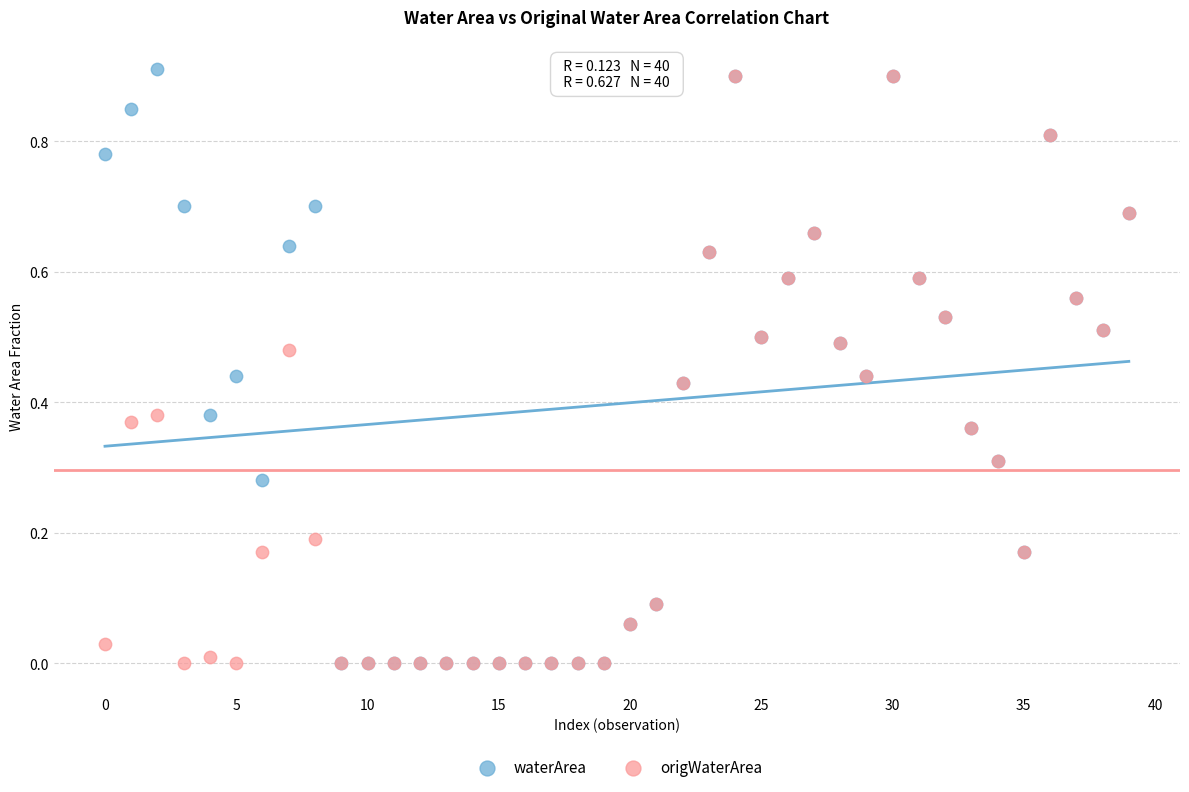

What are all the series names shown in the legend?

waterArea, origWaterArea